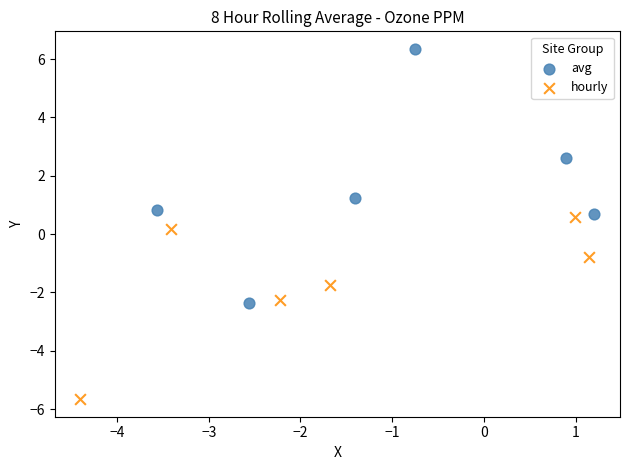

Which series contains the highest Y value?

avg